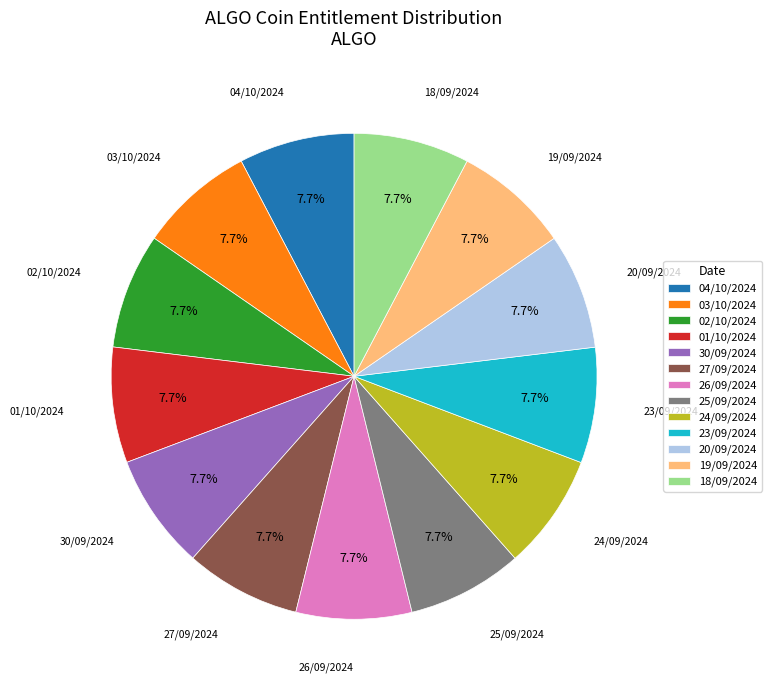

Do 02/10/2024 and 25/09/2024 together represent more than half of the pie?

No